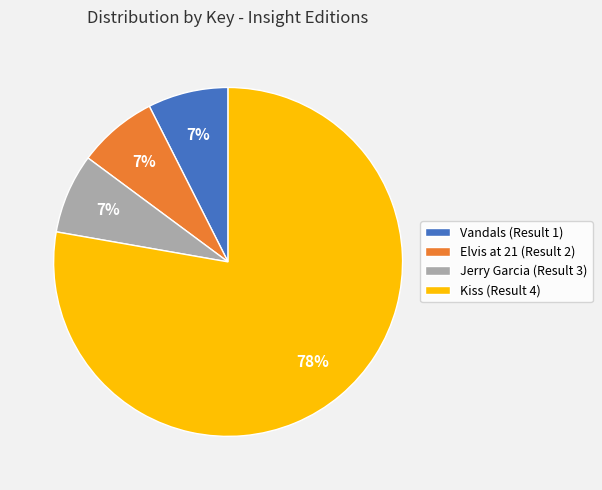

Combined, do Vandals (Result 1) and Kiss (Result 4) account for over 50%?

Yes